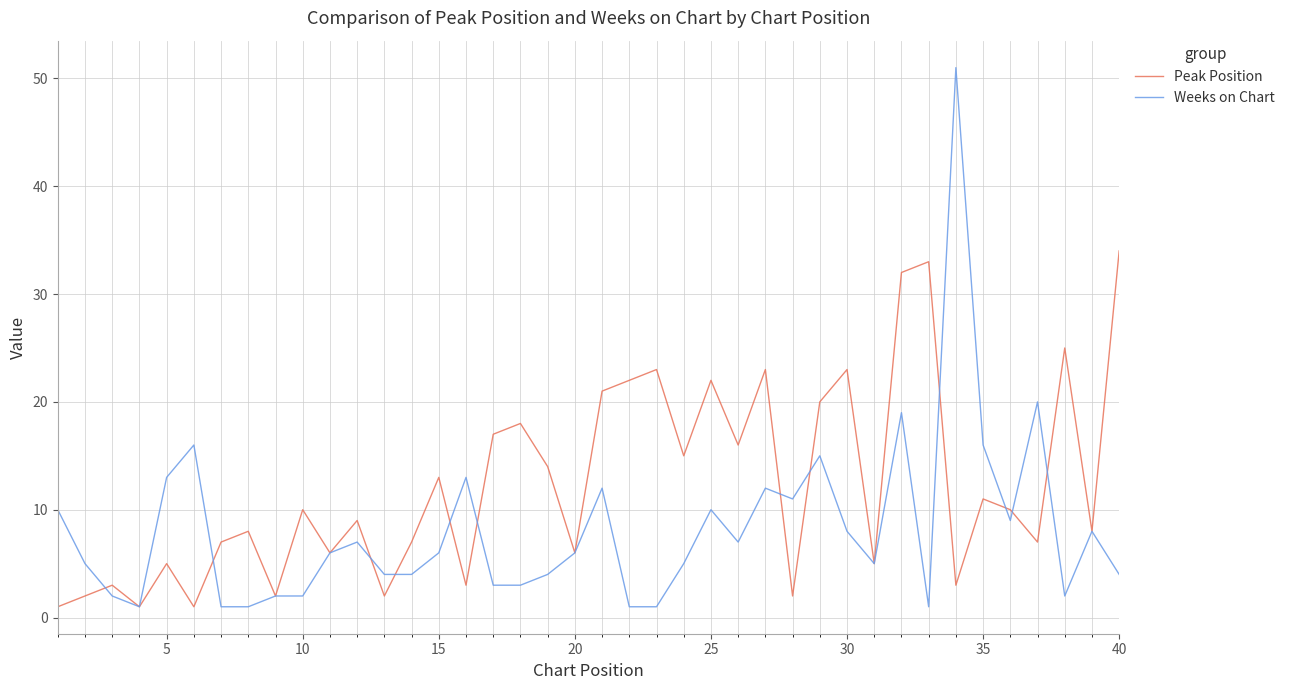

After their last crossing, which series has the higher values: Weeks on Chart or Peak Position?

Peak Position